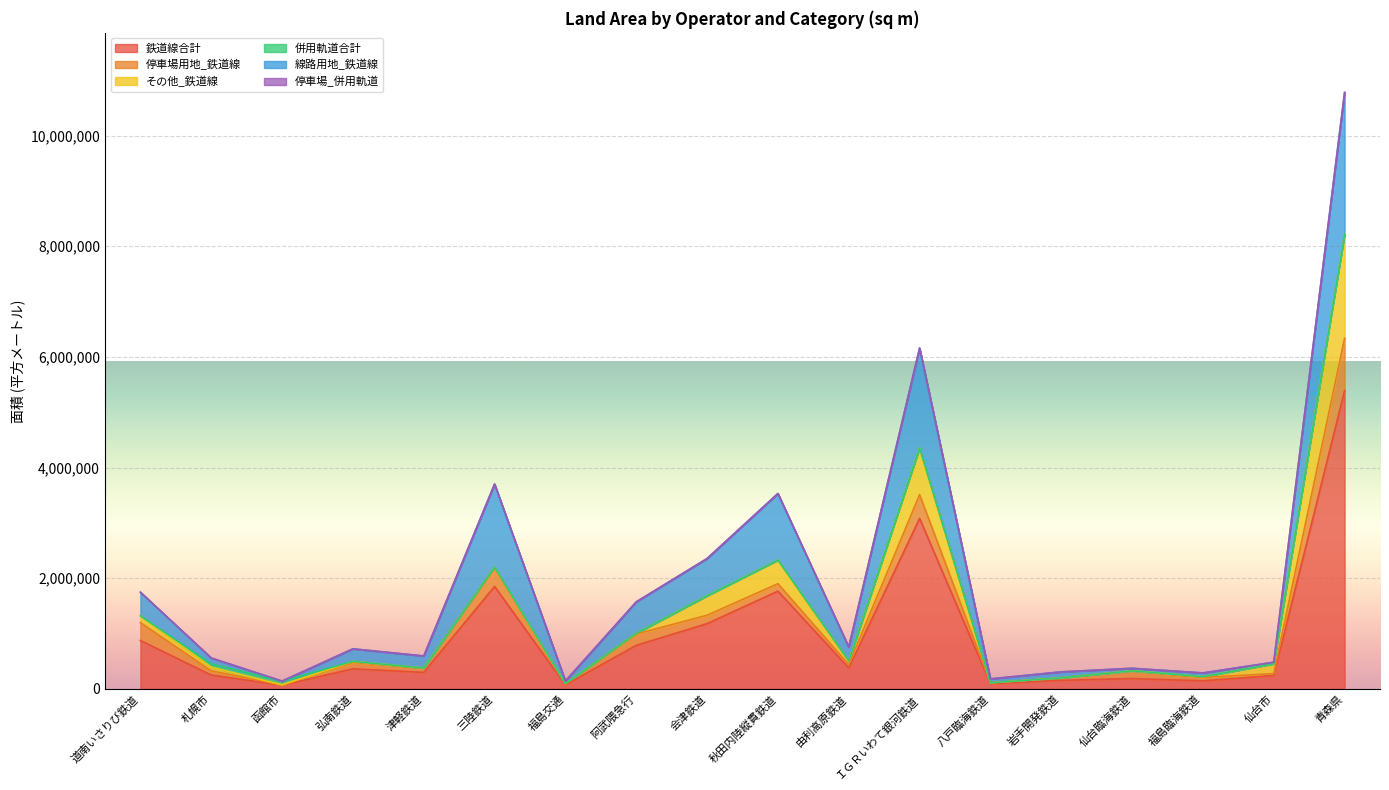

At which label does 停車場用地_鉄道線 first exceed 114648?

道南いさりび鉄道